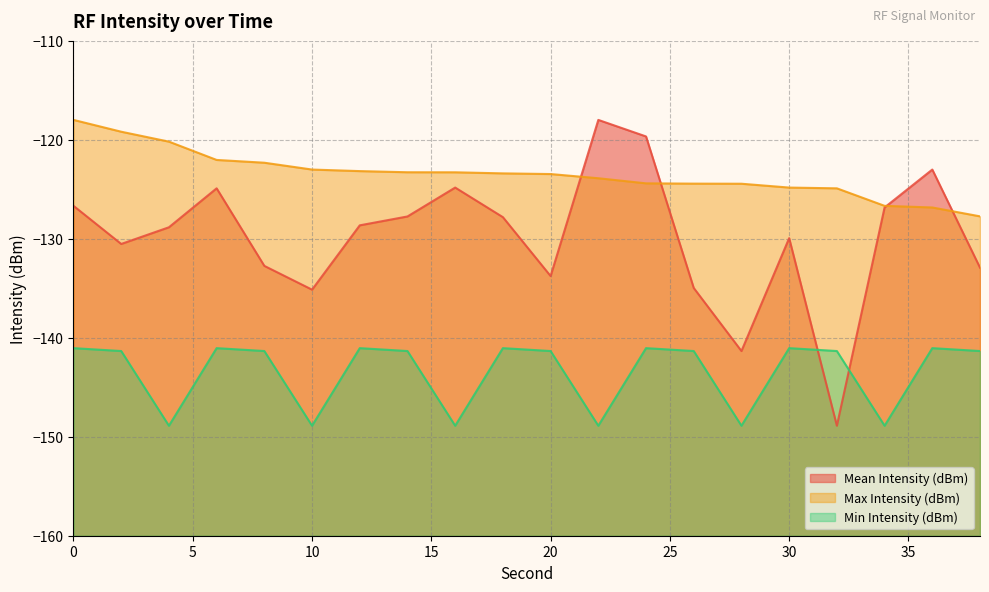

Where is Min Intensity (dBm) nearest to the value -144?

2